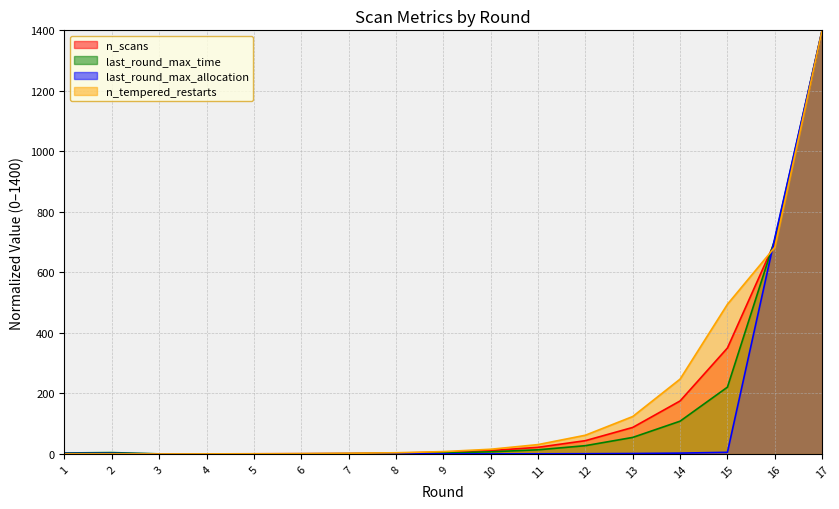

True or false: n_tempered_restarts has more than 2 points higher than both neighbors.

False